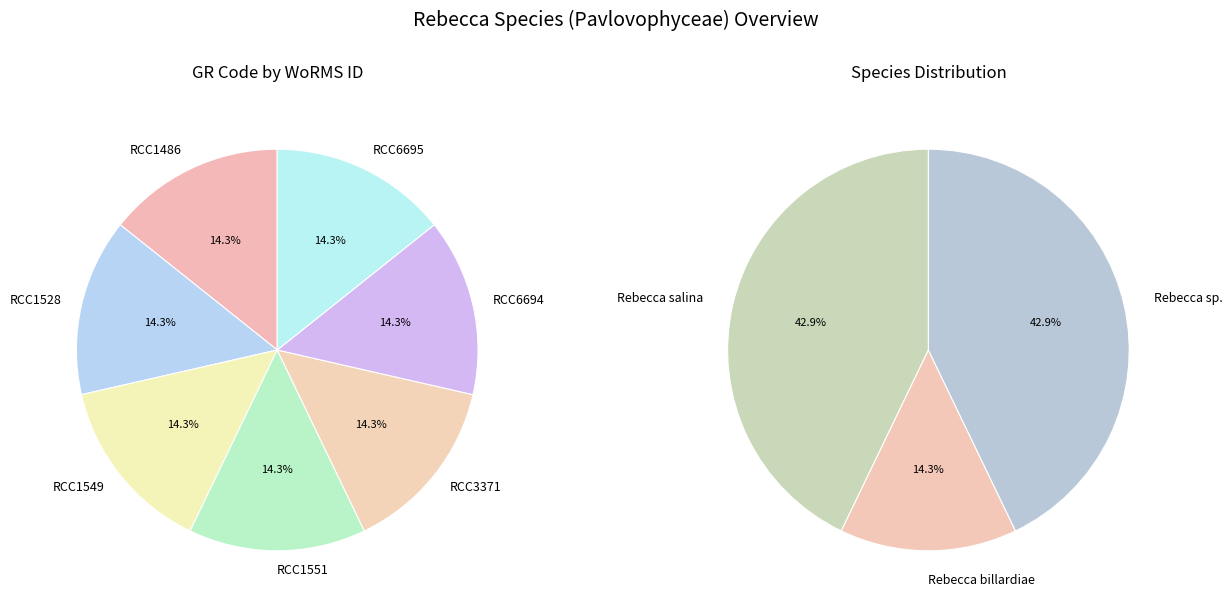

To the nearest percent, what portion does RCC1528 represent?

14%